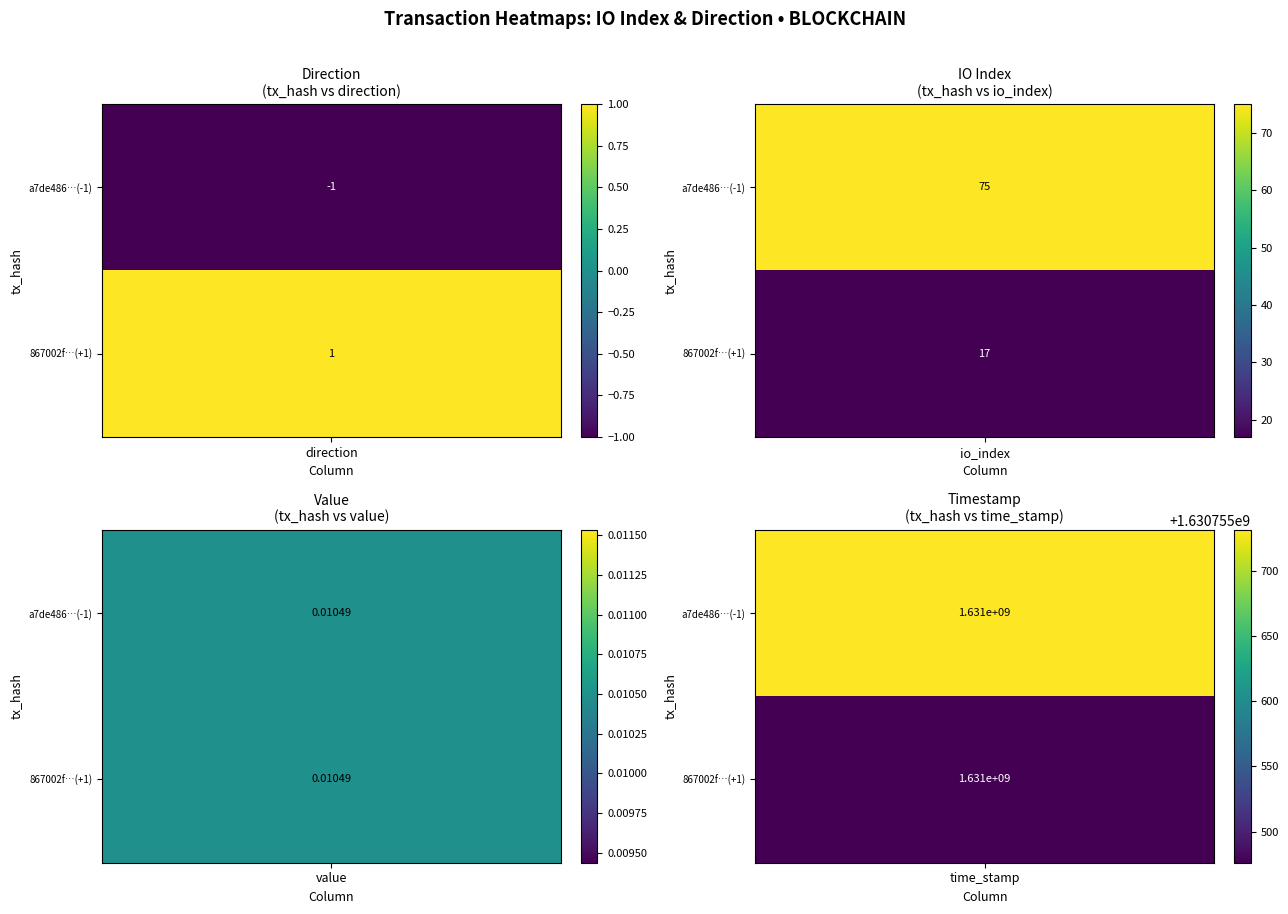

How many values in the a7de48630415cbb0728af591cf6b21543f3000f series exceed 1?

2